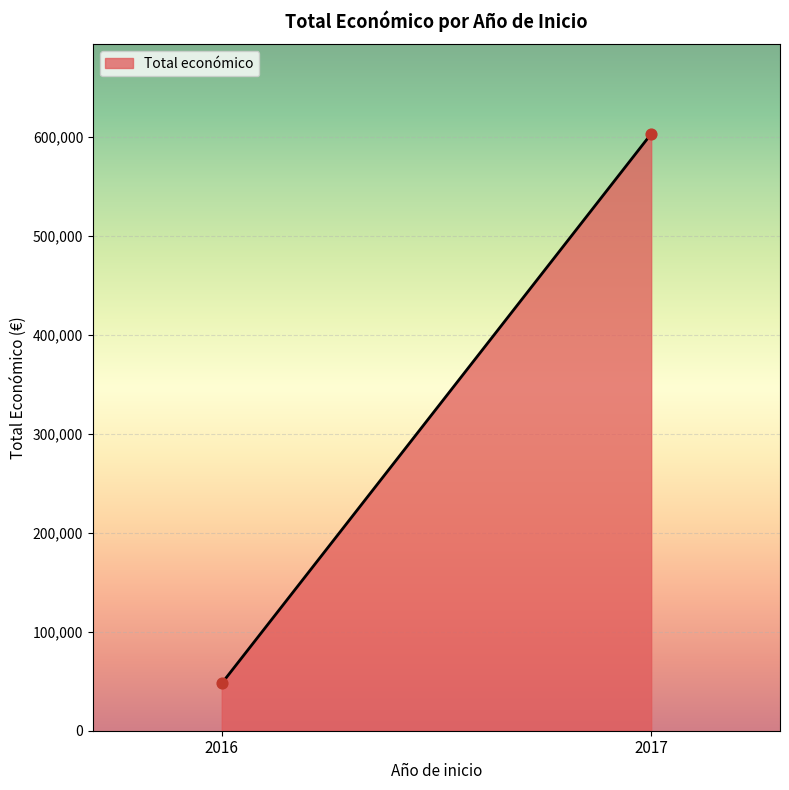

What is the range of Y values (max minus min)?

555259